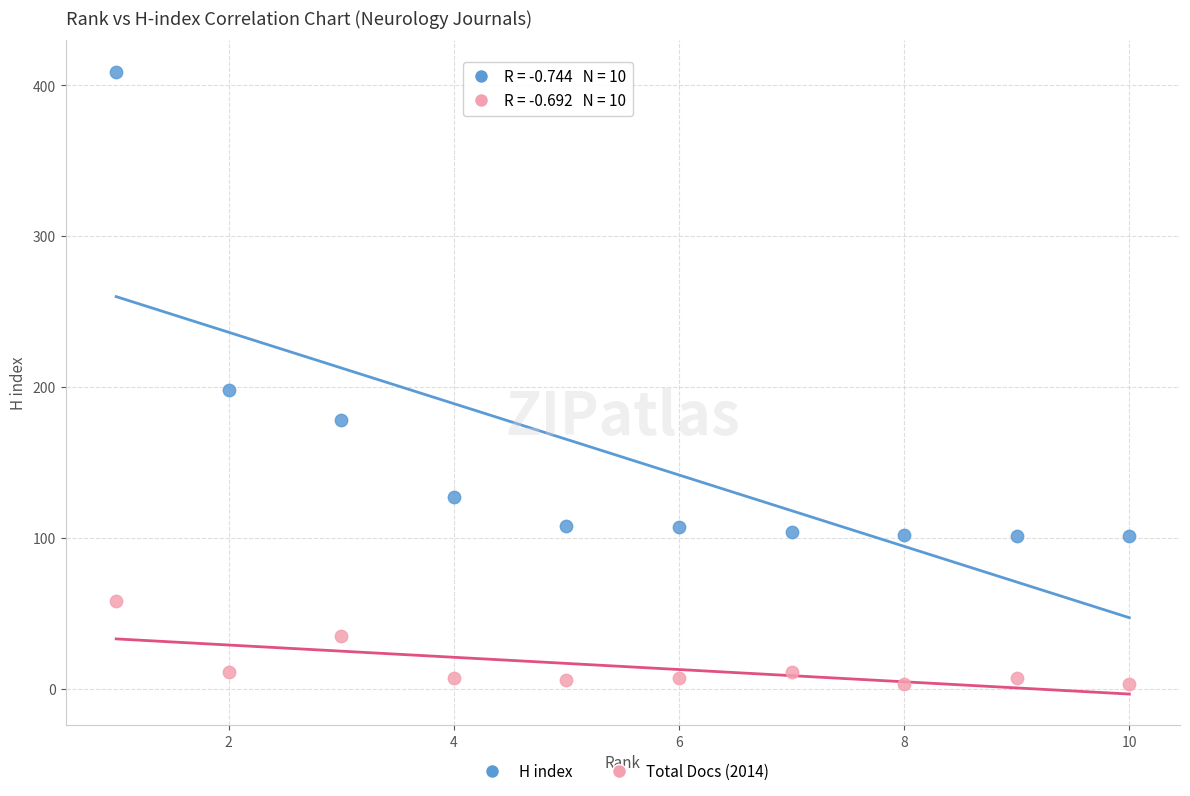

Across all data points, what is the range of Y values (max minus min)?

406